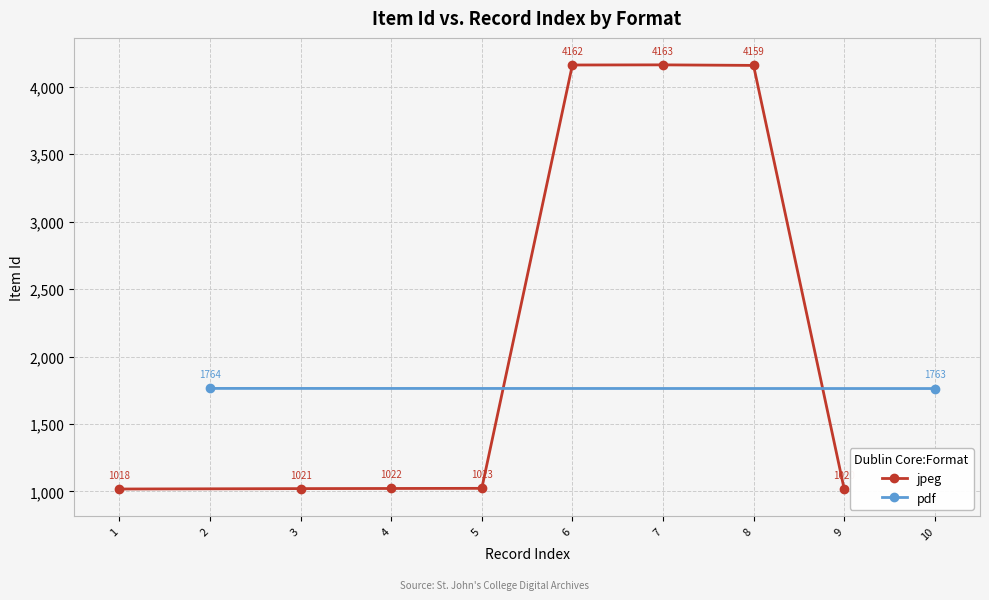

Is this an area chart (filled region under the line)?

No